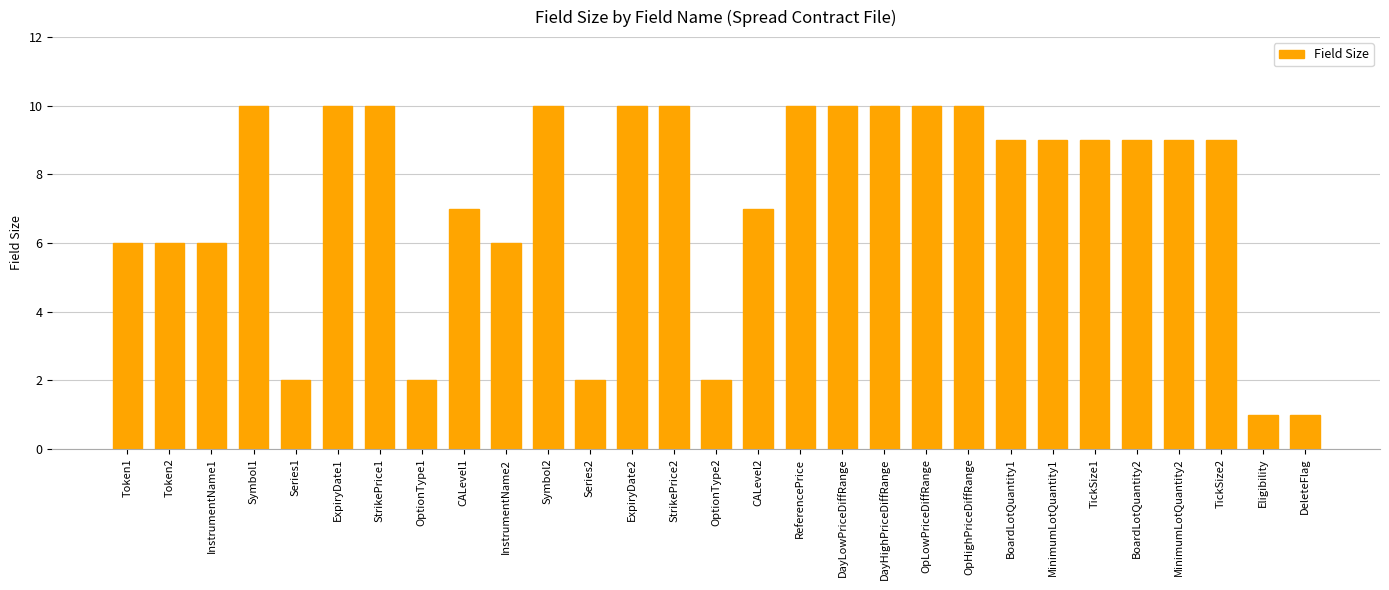

What is the label of the 13th bar from the left?

ExpiryDate2